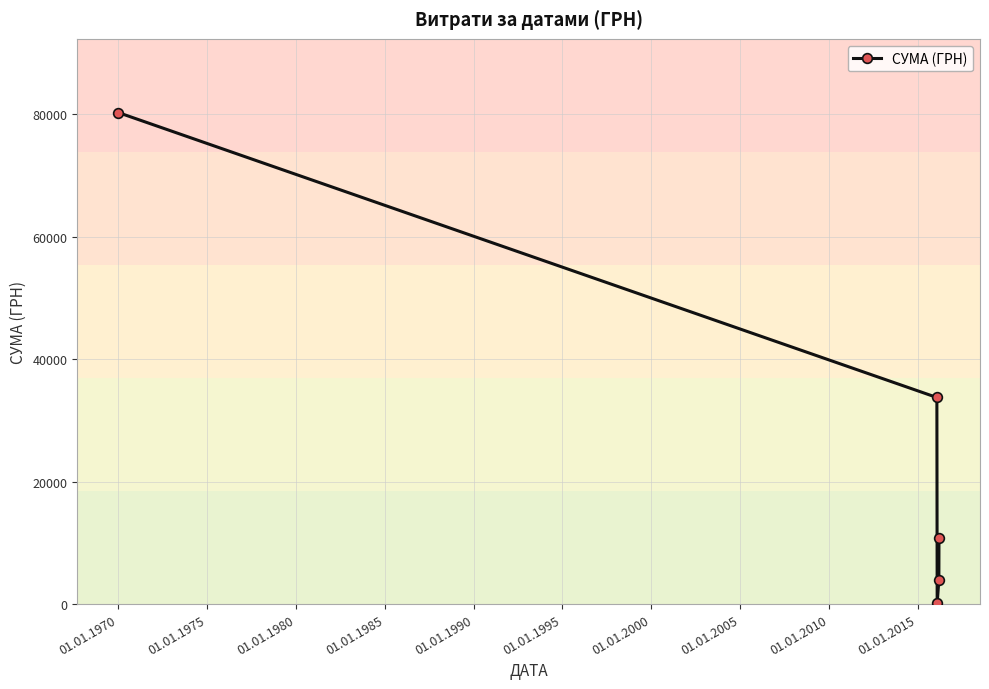

How many interior local valleys (lower than both neighbors) does the data have?

1